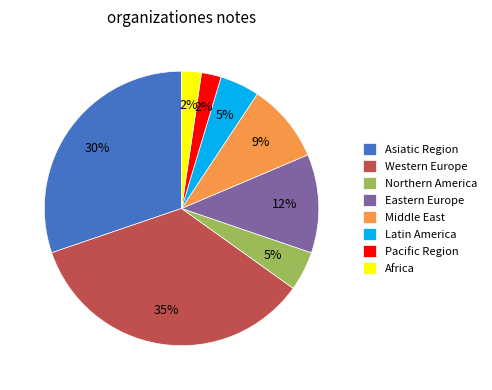

Does Pacific Region account for over 50% of the chart?

No